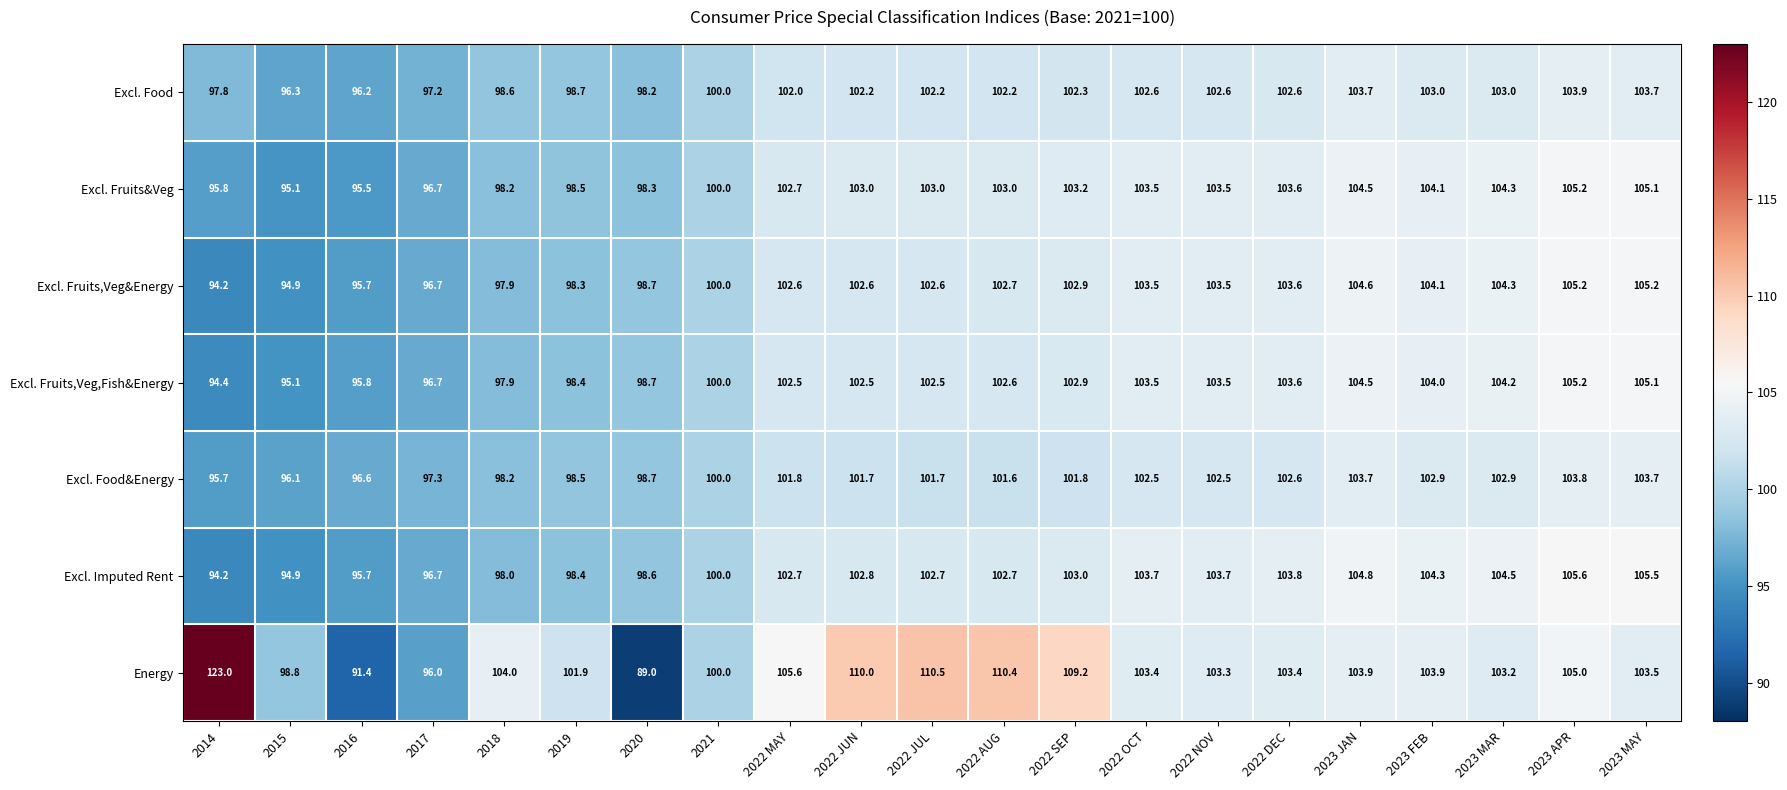

At which category does the chart reach its minimum across all series?

2020